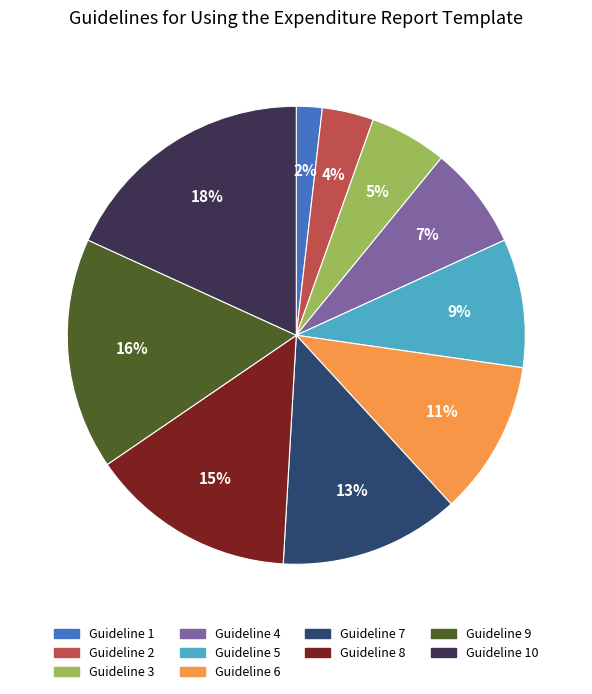

What is the largest slice in the pie chart?

Guideline 10